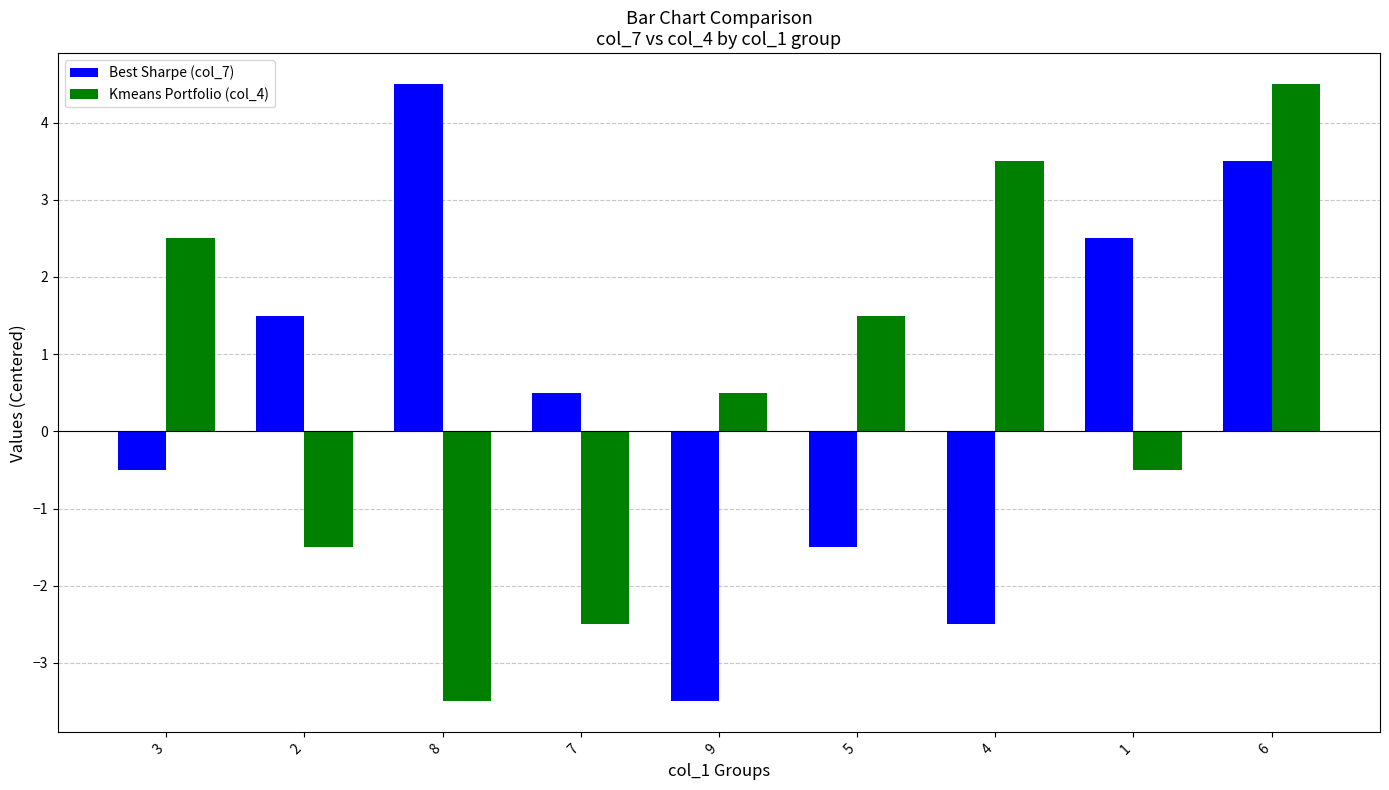

At which label does Kmeans Portfolio (col_4) reach its peak?

6